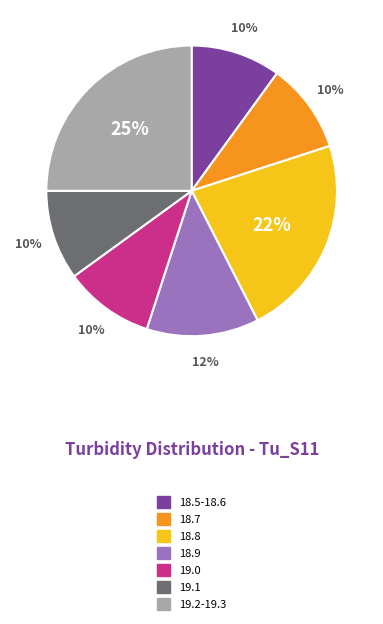

Count the number of slices in the pie.

7